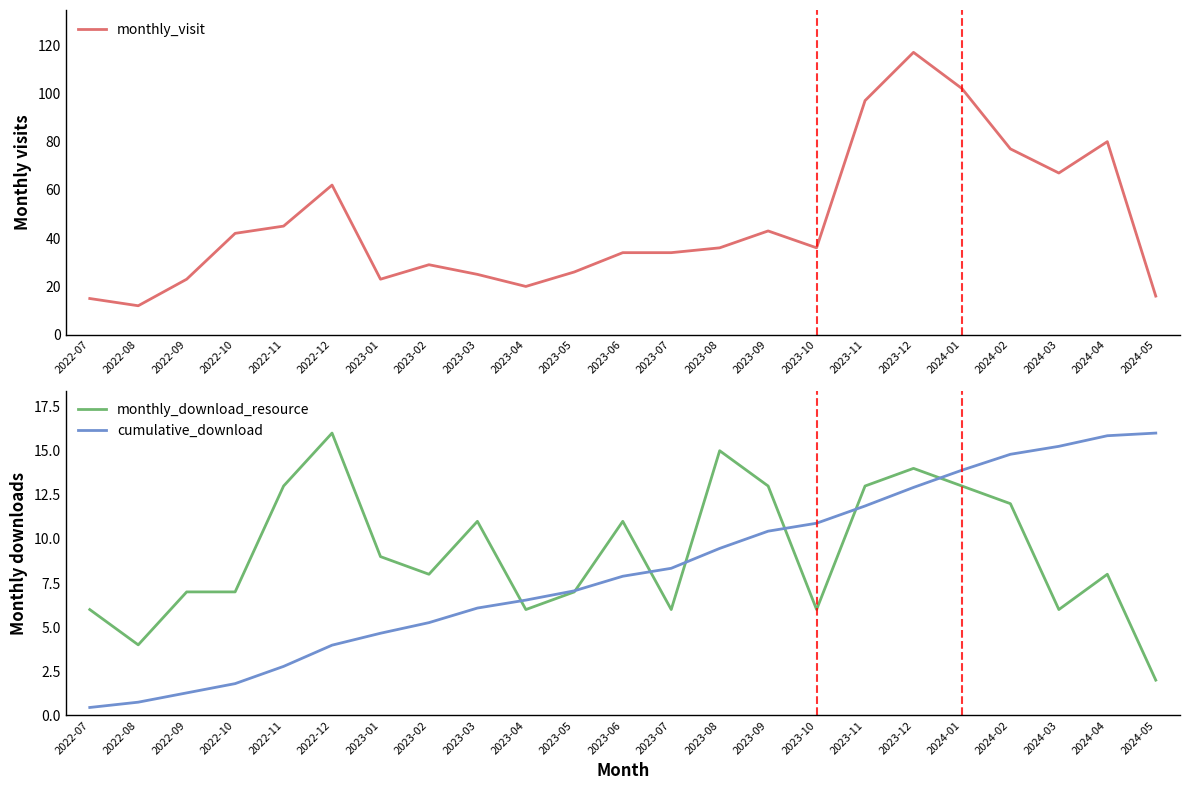

What is the difference between the maximum and minimum values in the monthly_visit series?

105